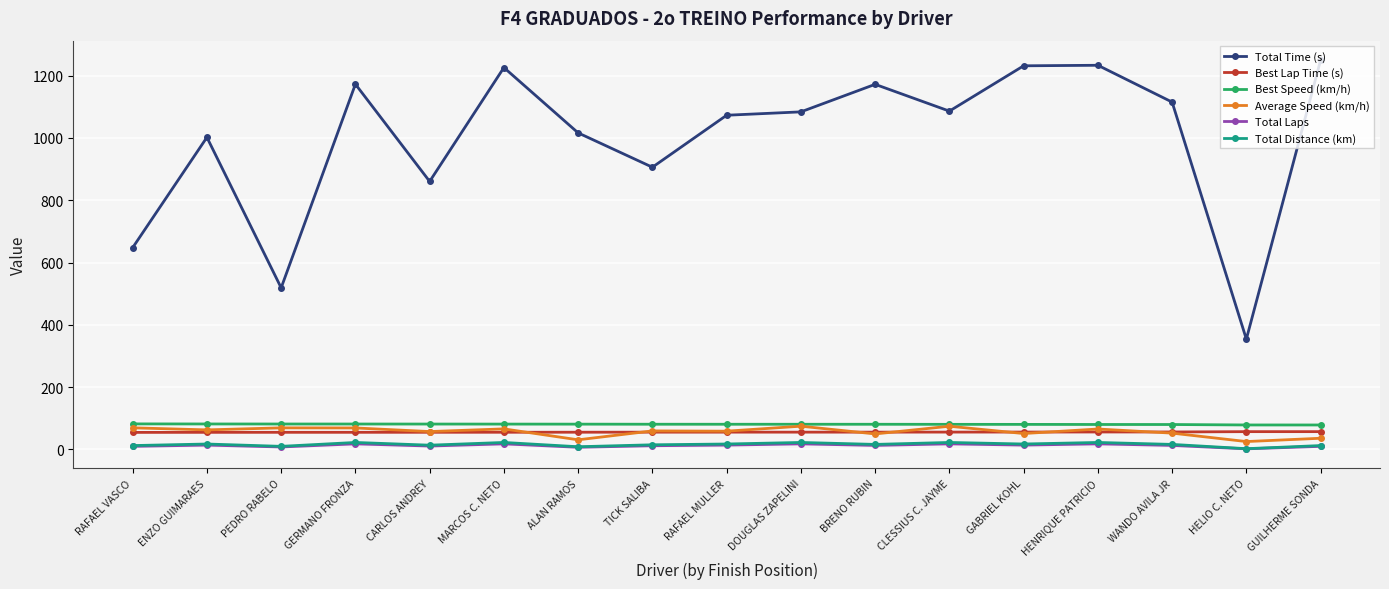

True or false: Best Speed (km/h) has a value of 82.1 at RAFAEL VASCO.

True